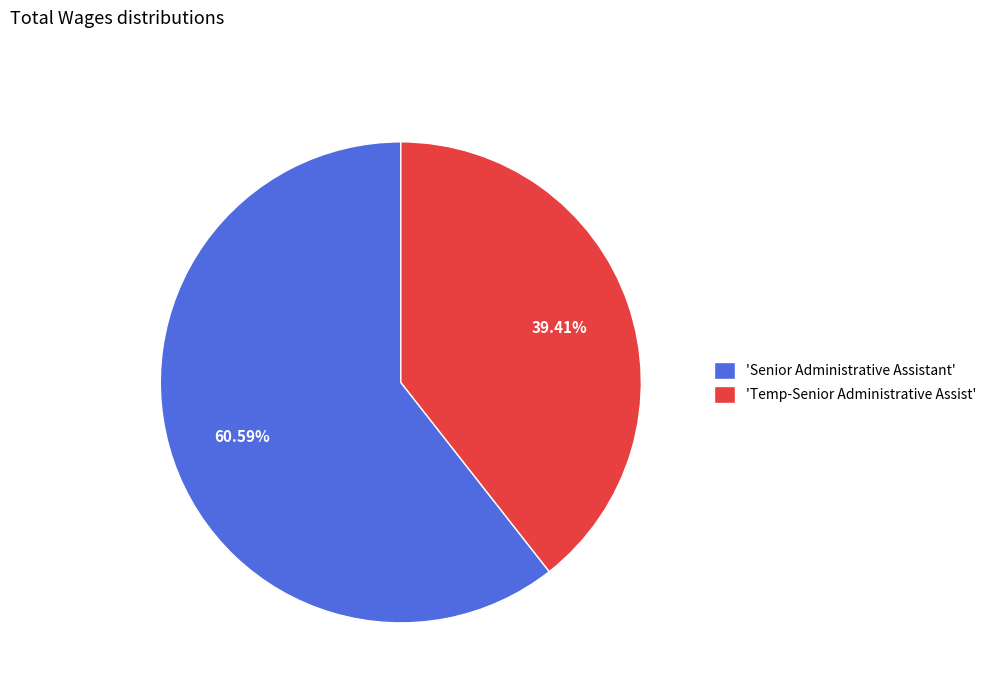

Approximately how many times larger is the value at 'Temp-Senior Administrative Assist' compared to 'Senior Administrative Assistant'?

0.7